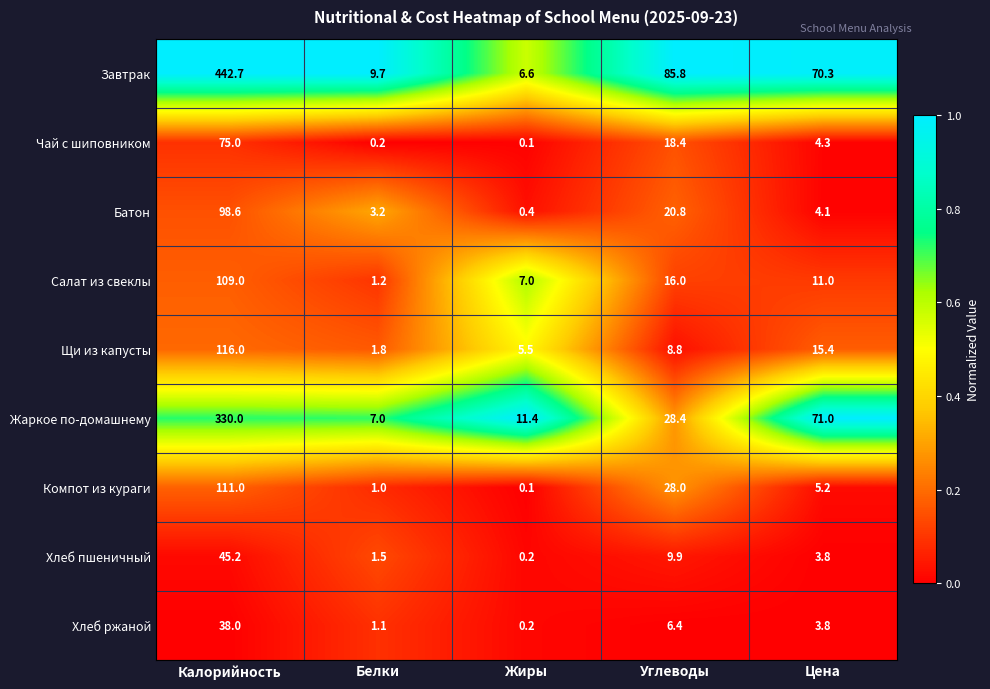

The Щи из капусты series shows 4.5 at Углеводы. True or false?

False